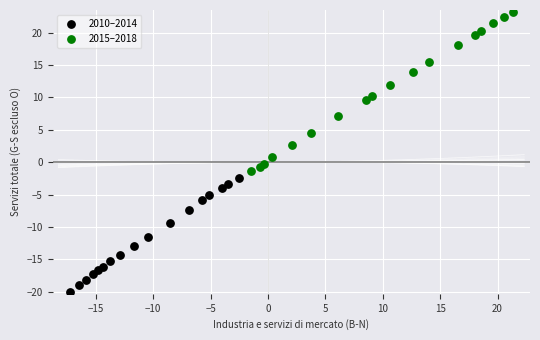

Which series has the largest Y range (max minus min)?

2015–2018